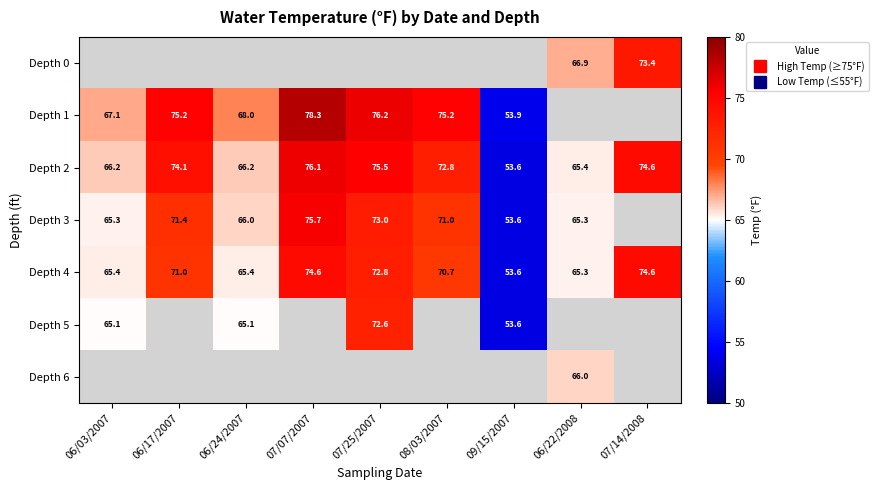

How many data points in Depth 5 are above 72?

1